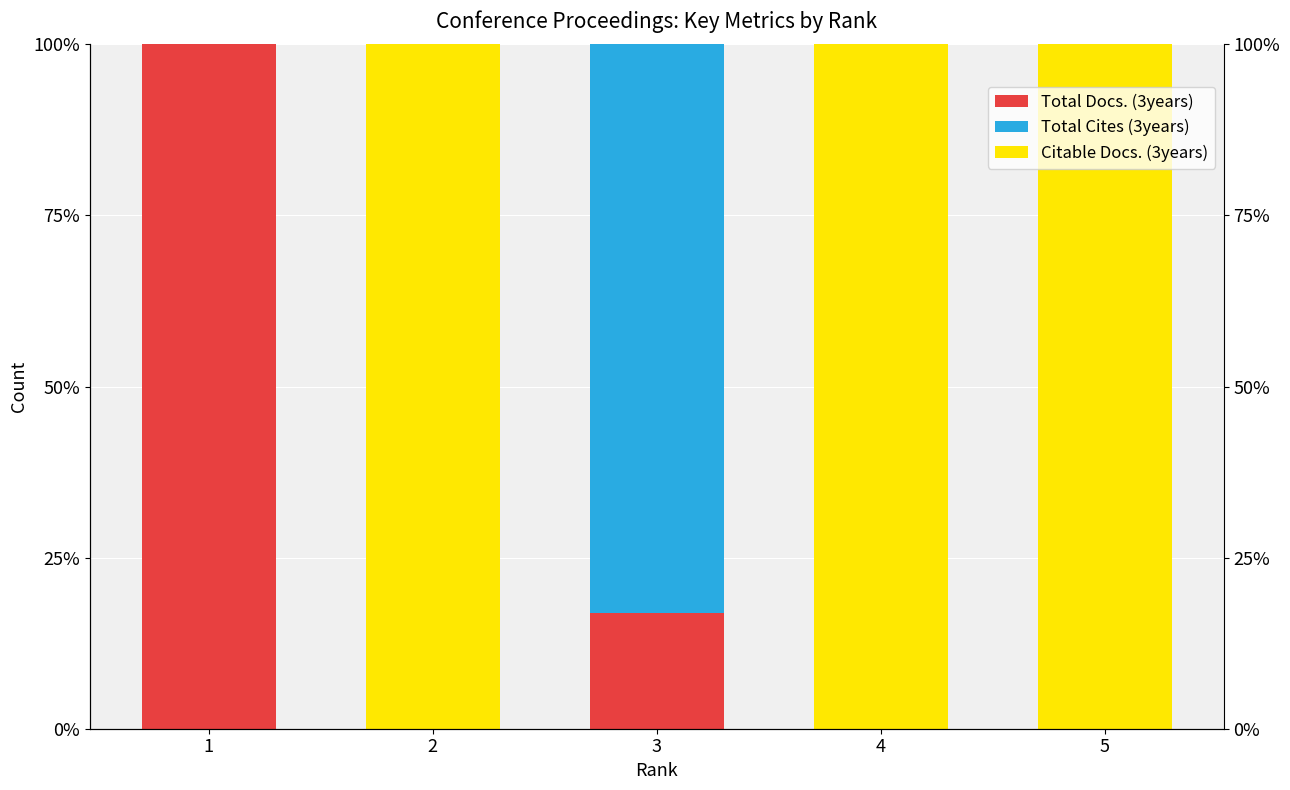

The value of Total Cites (3years) at 1 is 0.0. True or false?

True